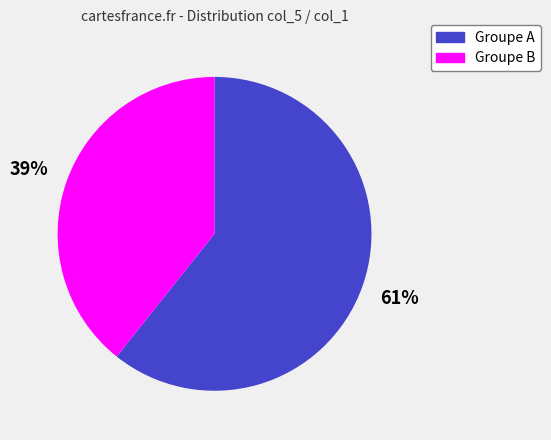

To the nearest percent, what is the average slice percentage?

50%